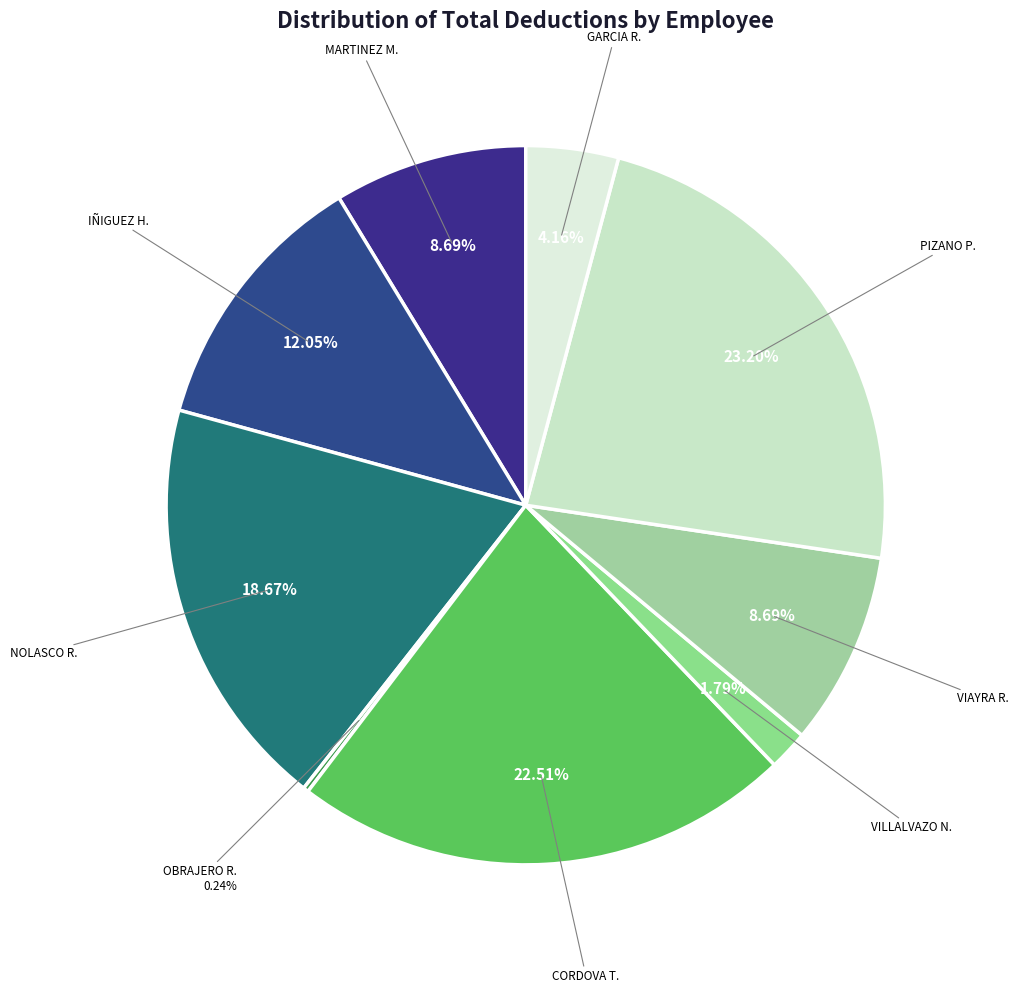

Which slice is the largest?

PIZANO P.